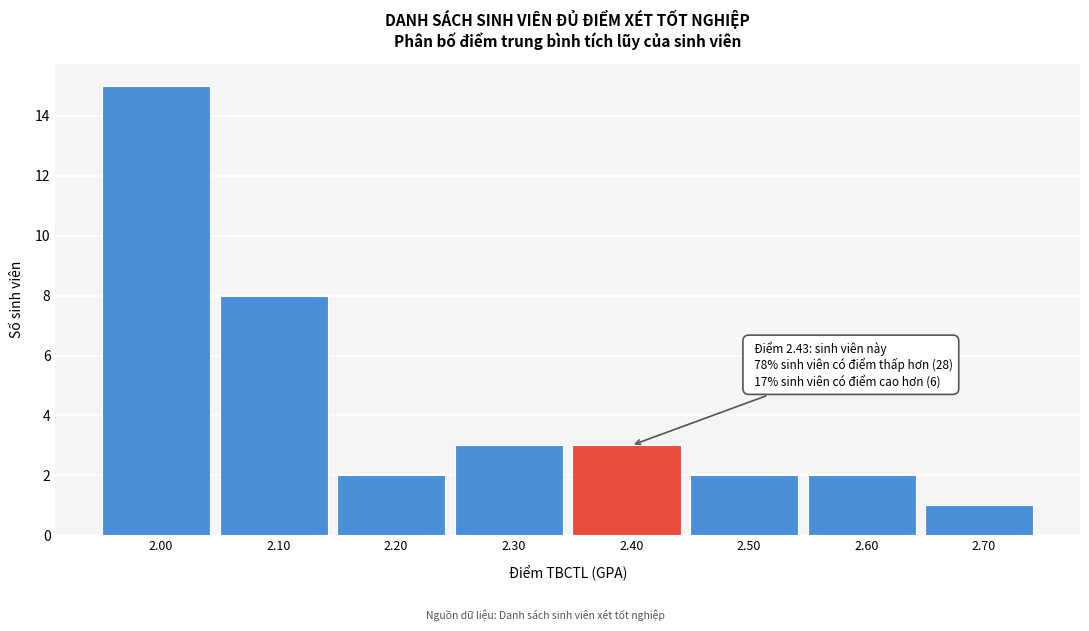

Reading right to left, what are all the values shown in this chart?

2.70=1	2.60=2	2.50=2	2.40=3	2.30=3	2.20=2	2.10=8	2.00=15